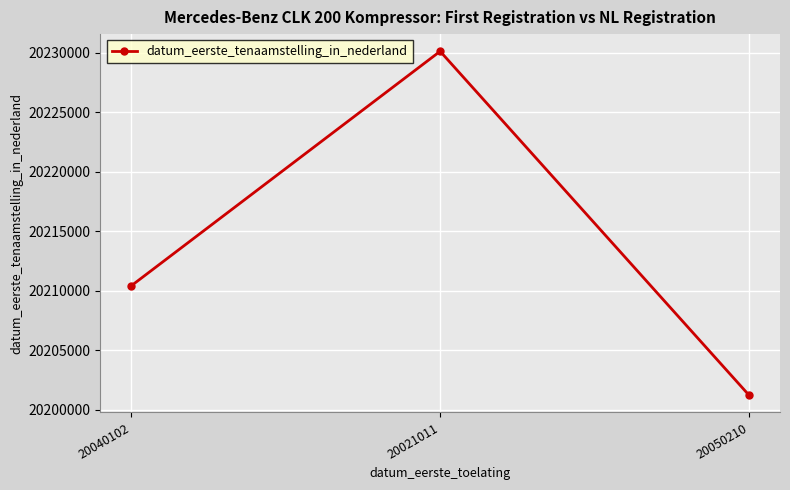

What is the label of the 2nd point from the left?

20021011